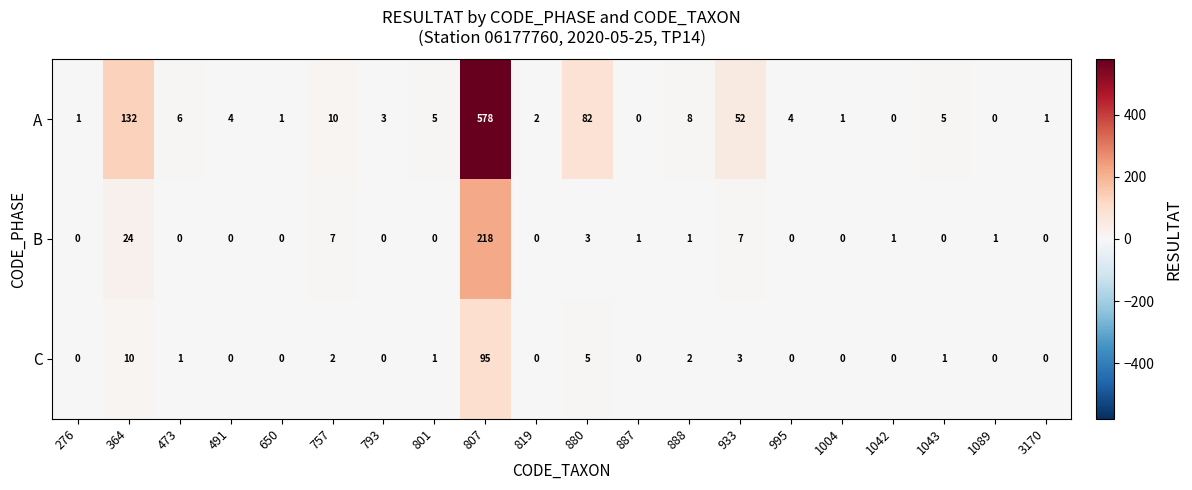

Is it true that B equals 0 at 887?

False